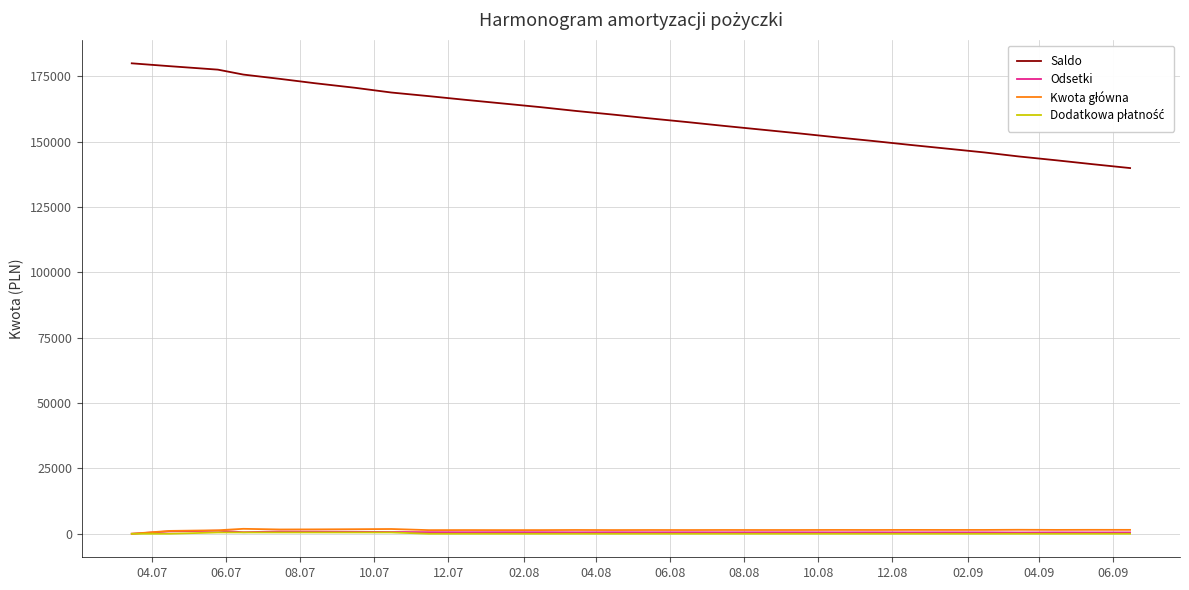

Which series has the largest total across all categories?

Saldo